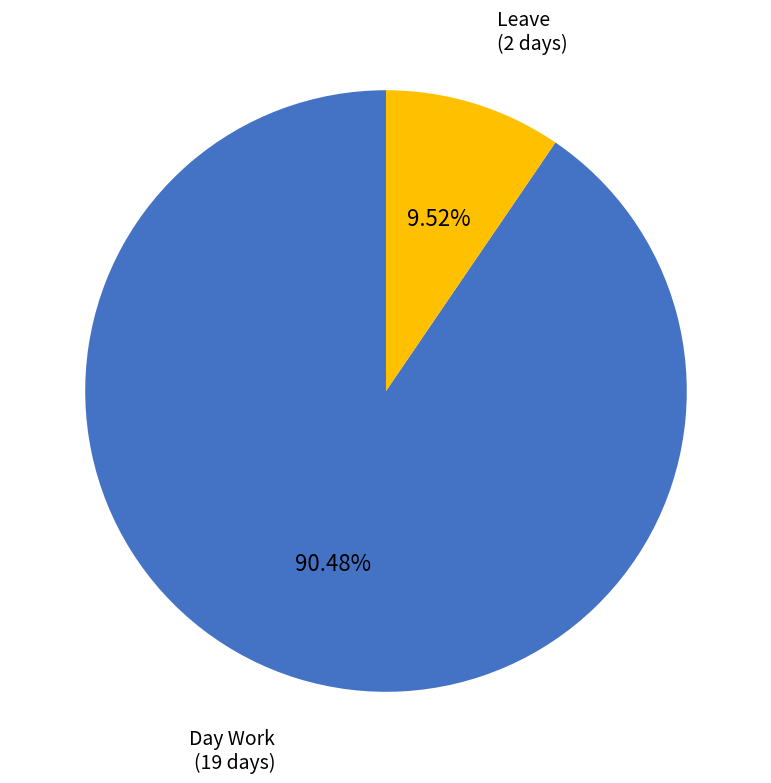

Which slice is the largest?

Day Work